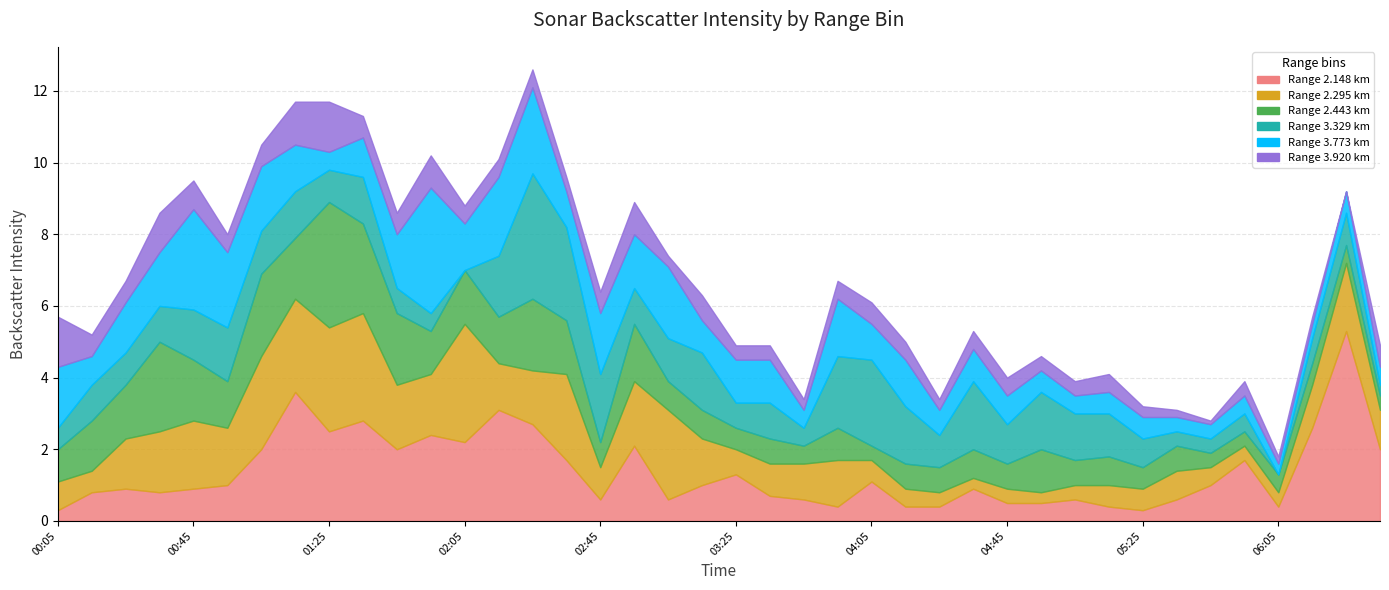

What is the difference between the maximum and minimum values in the 3.329 series?

3.5